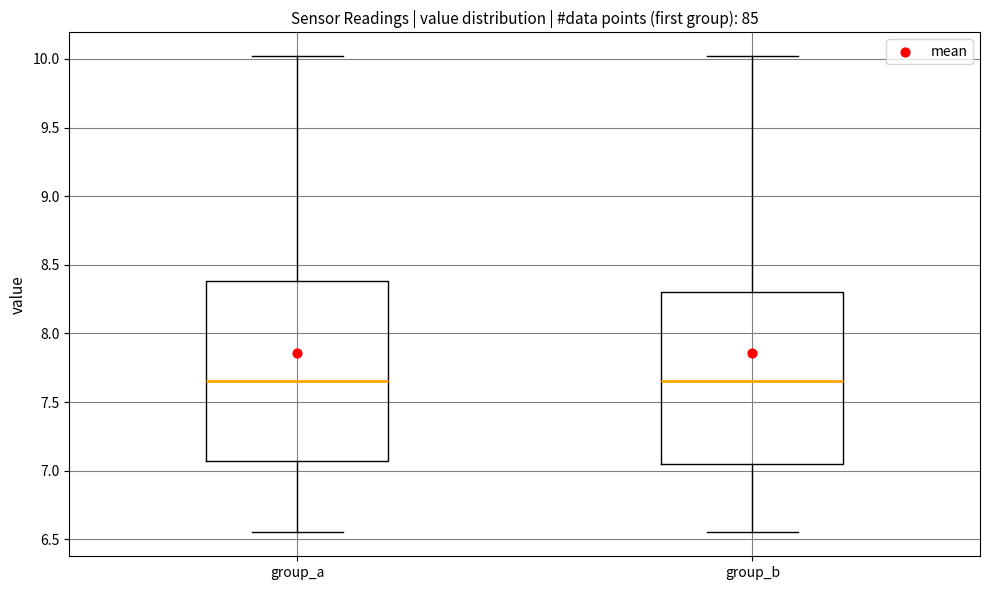

Where is the lower edge of the box for group_b on the y-axis? The values are not printed on the chart, so give them approximately, as read against the axis.

7.05